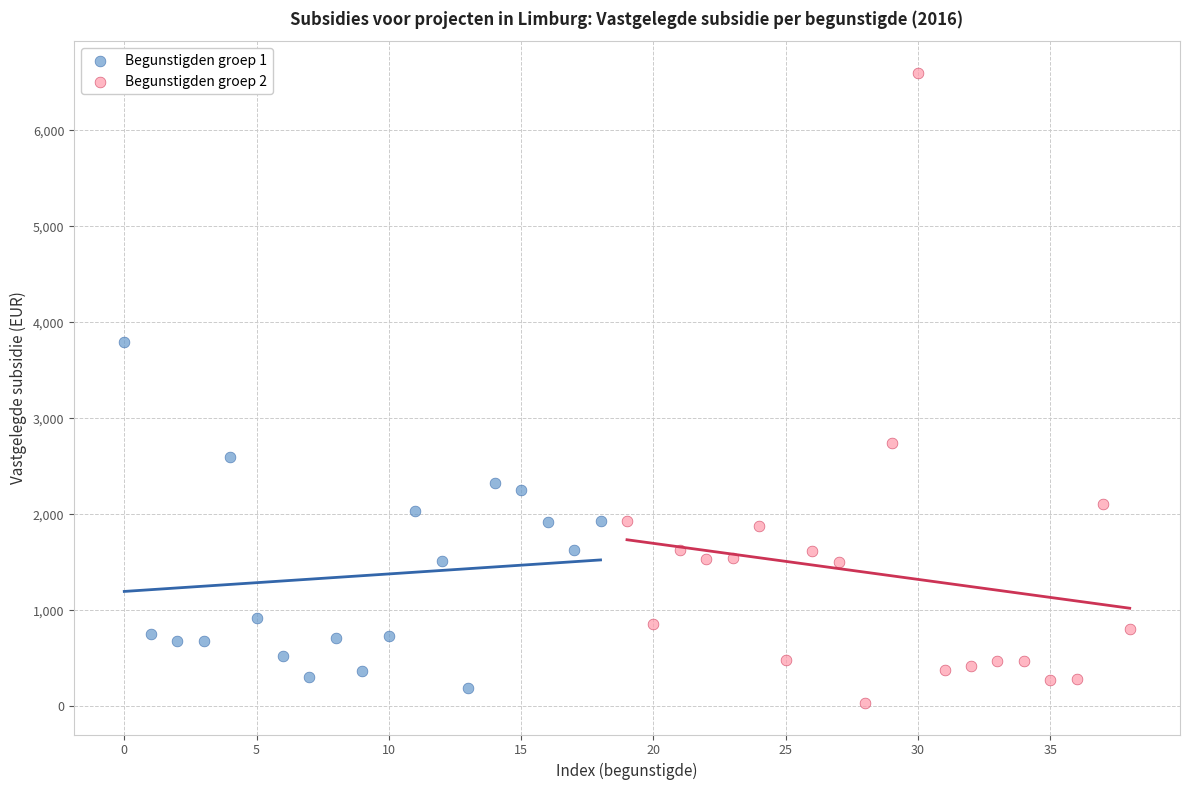

Which series has the largest Y range (max minus min)?

Begunstigden groep 2